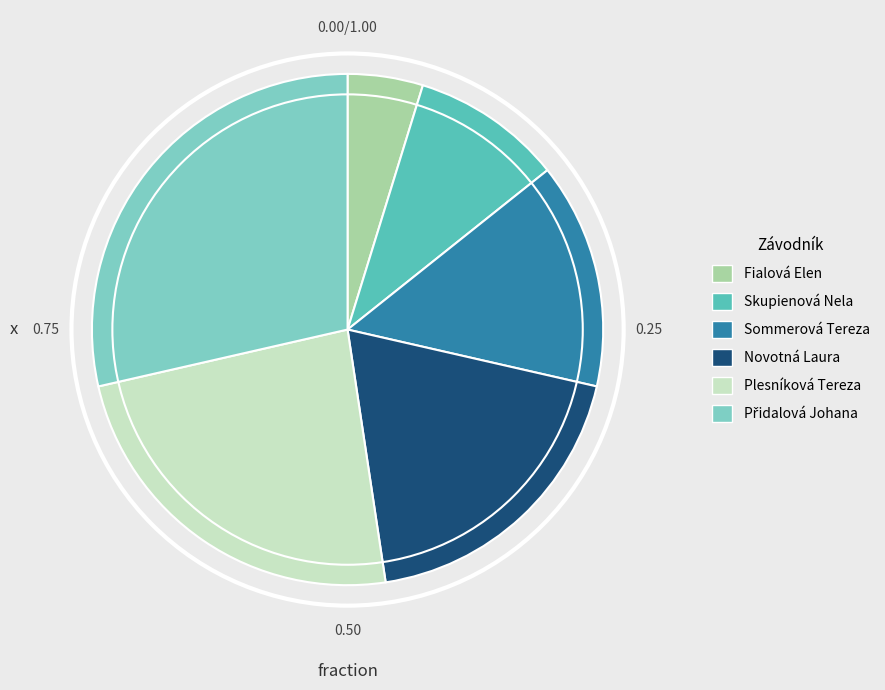

Does Fialová Elen represent more than half of the total?

No